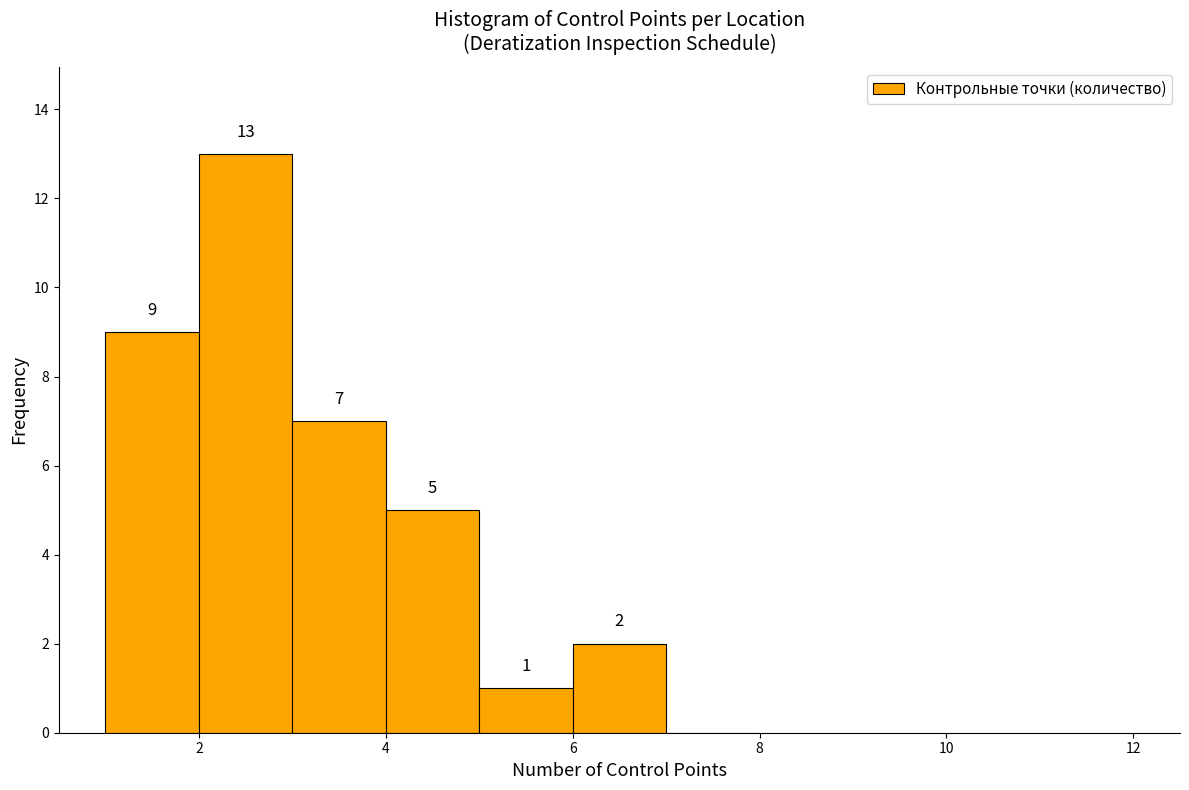

Over which range of the x-axis is the bar tallest?

2 to 3